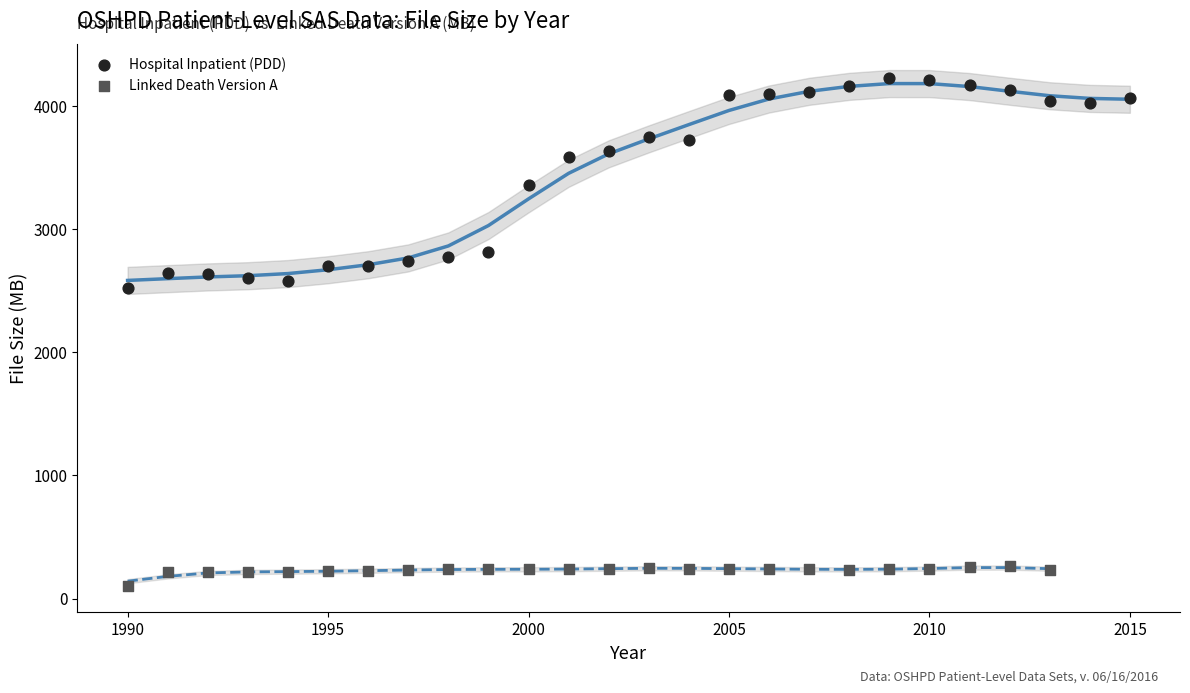

Which series reaches the minimum Y coordinate?

Linked Death Version A